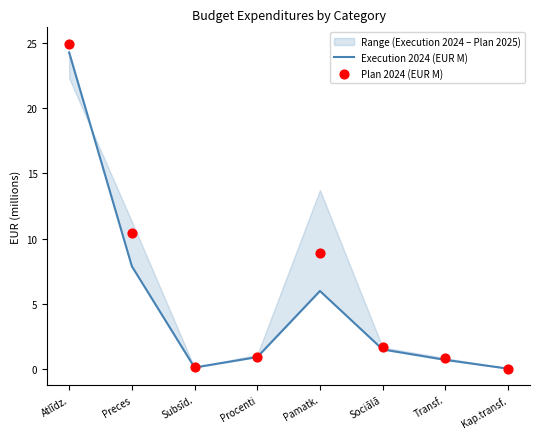

What is the total value across all series at Atlīdz.?

49.2